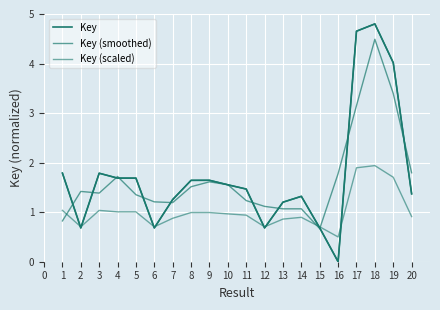

Does the chart display data point markers on the line(s)?

No